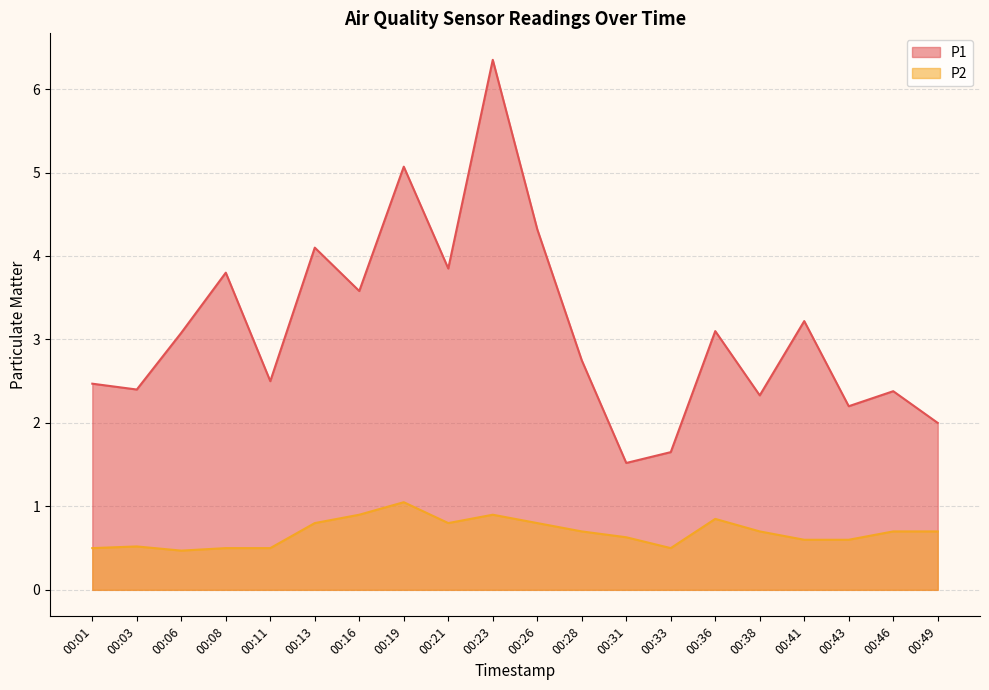

Read the P1 value at 00:33.

1.6